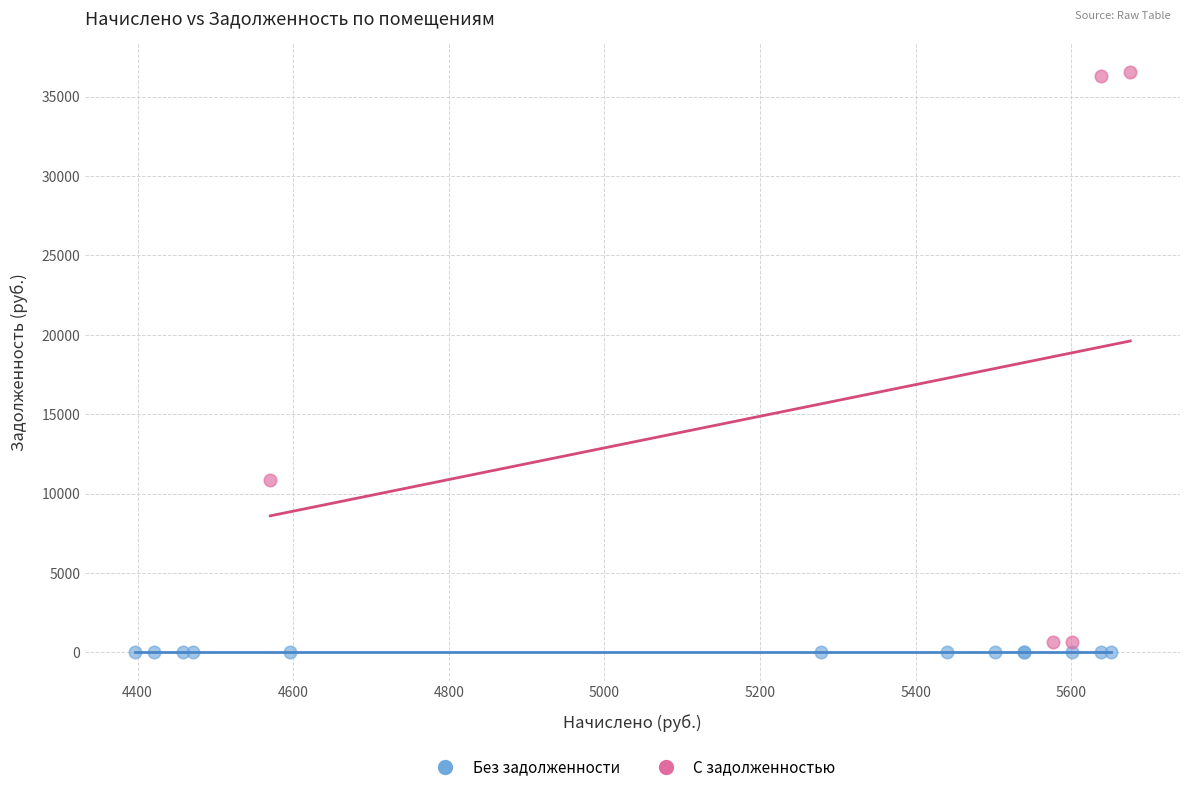

Which series contains the highest Y value?

С задолженностью